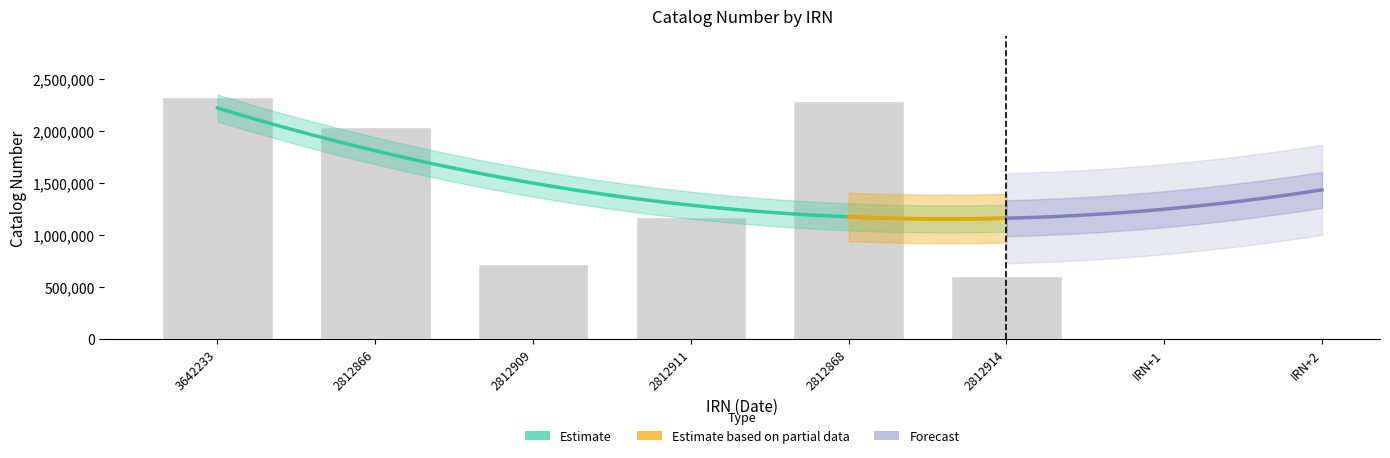

What is the sum of all values?

9157074